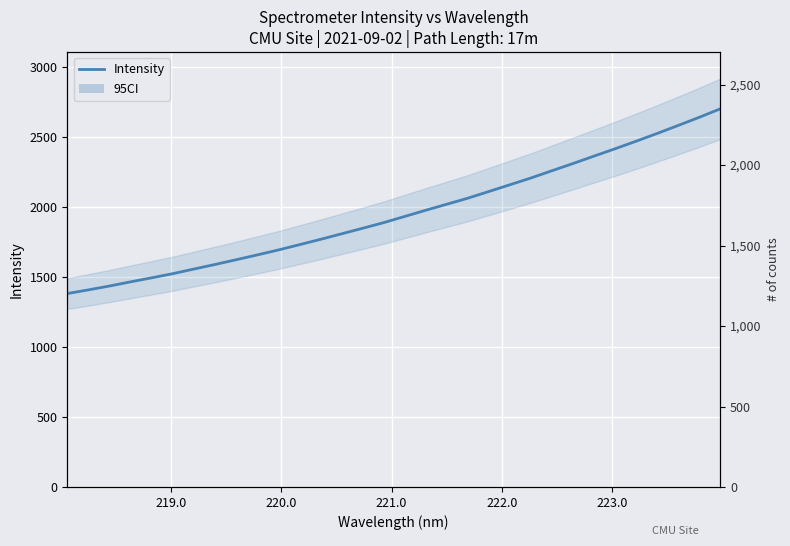

What is the maximum value shown in the chart?

2702.1